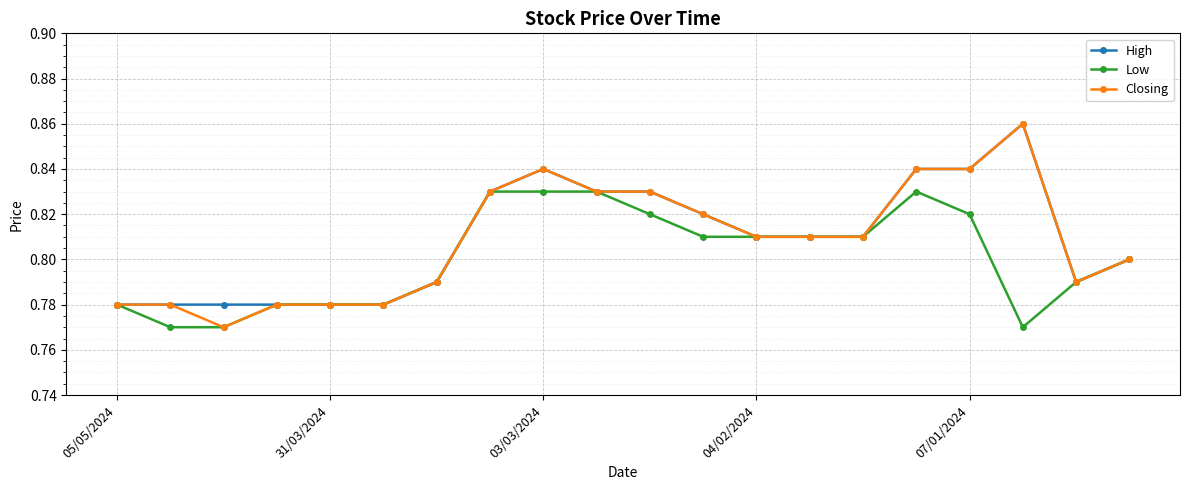

True or false: Closing has more than 0 interior local peaks.

True